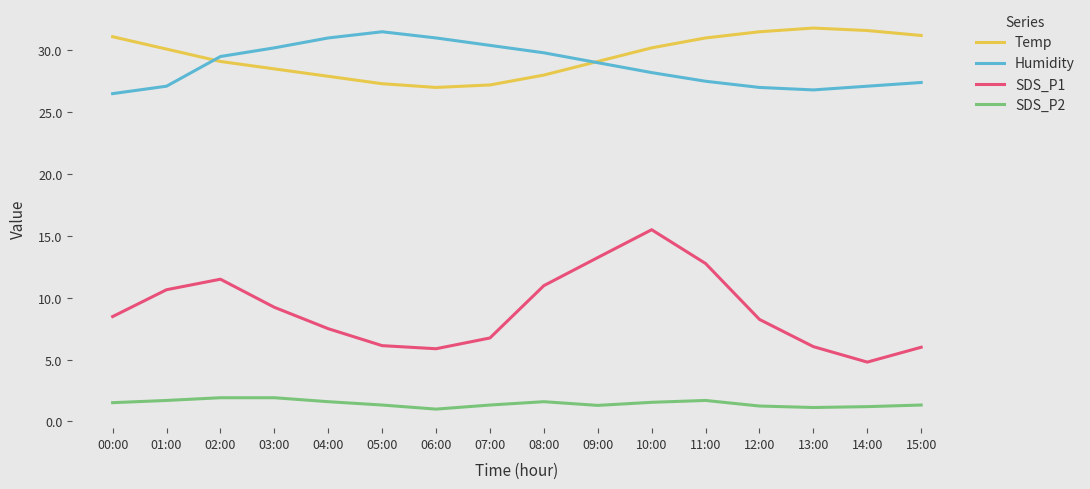

Which series has the largest total across all categories?

Temp